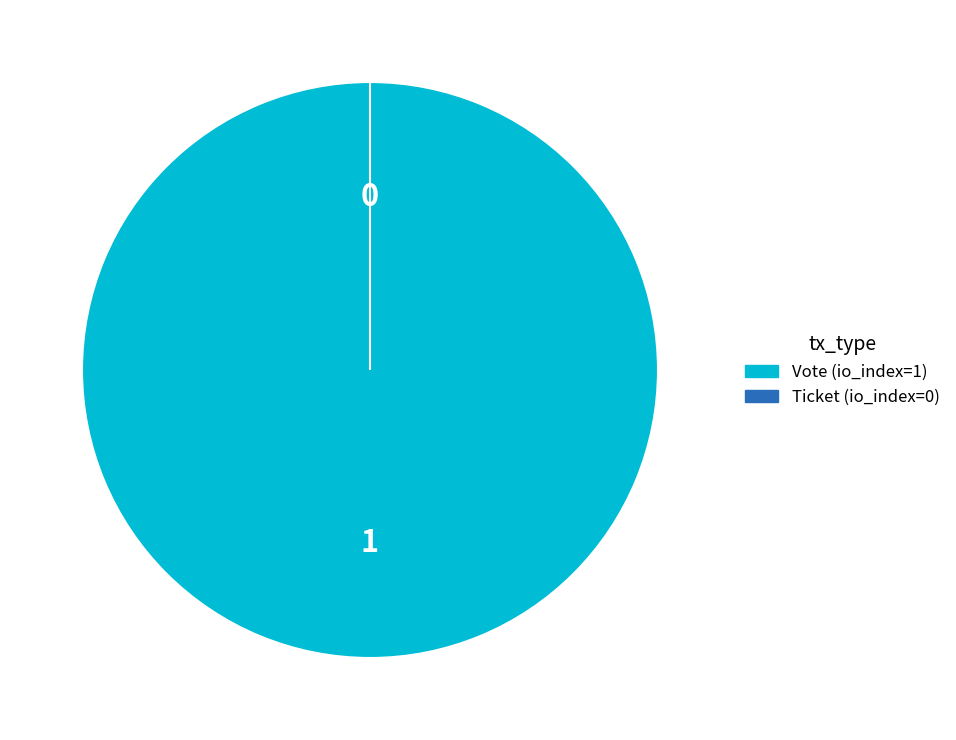

Count the number of slices in the pie.

2